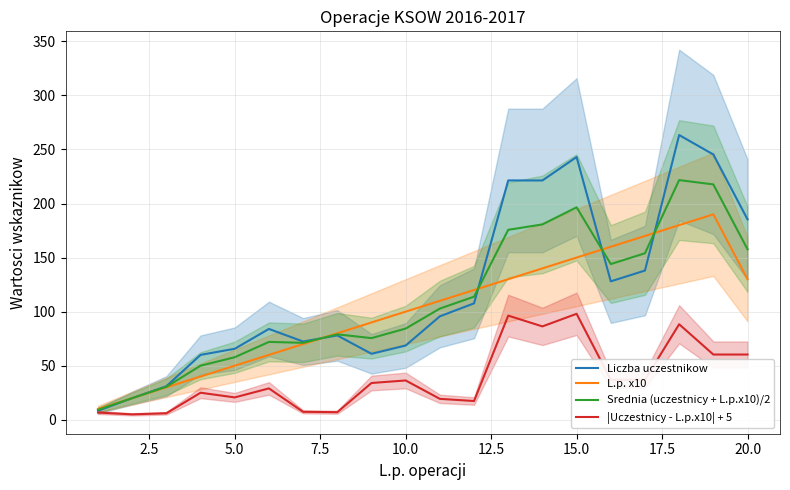

Is it true that |Uczestnicy - L.p.x10| + 5 equals 28.8 at 20.0?

False